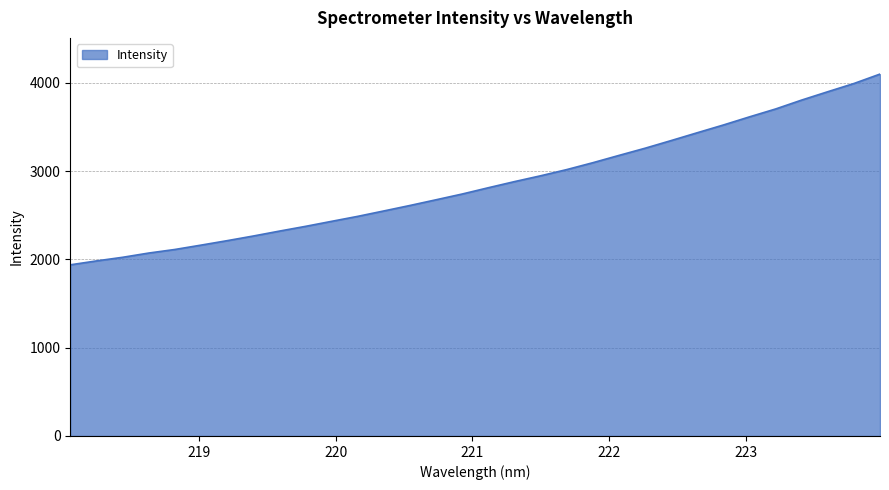

How many lines are shown in the chart?

1